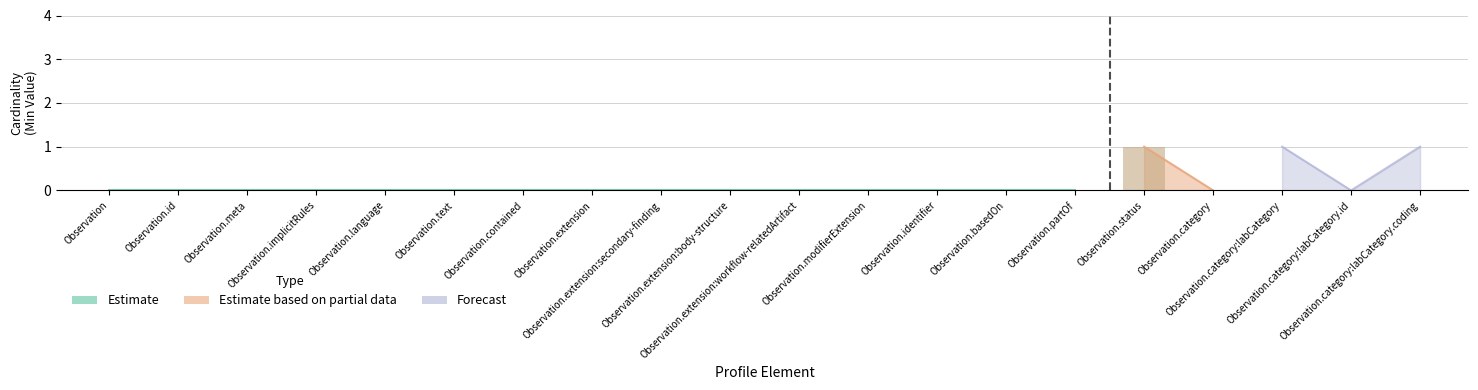

Between Observation.meta and Observation.contained, which series saw the biggest shift?

Estimate